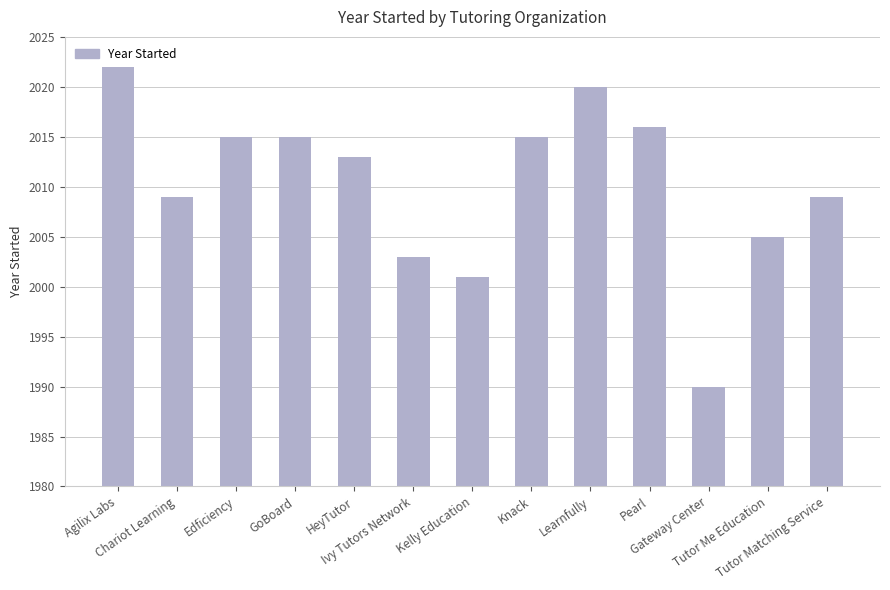

How many distinct data groups are displayed?

1